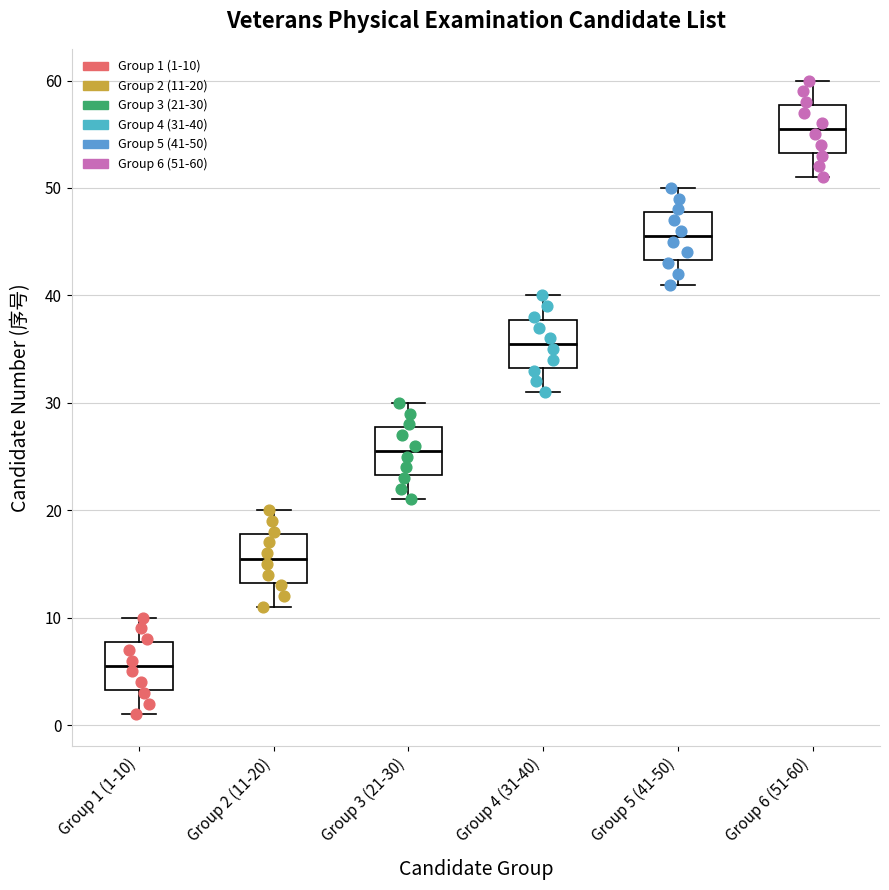

Reading left to right, read every box against the y-axis: the position of its median line, the range the box covers, and the ends of its whiskers. The values are not printed on the chart, so give them approximately, as read against the axis.

Group 1 (1-10): median 6, box 3 to 8, whiskers 1 to 10
Group 2 (11-20): median 16, box 13 to 18, whiskers 11 to 20
Group 3 (21-30): median 26, box 23 to 28, whiskers 21 to 30
Group 4 (31-40): median 36, box 33 to 38, whiskers 31 to 40
Group 5 (41-50): median 46, box 43 to 48, whiskers 41 to 50
Group 6 (51-60): median 56, box 53 to 58, whiskers 51 to 60